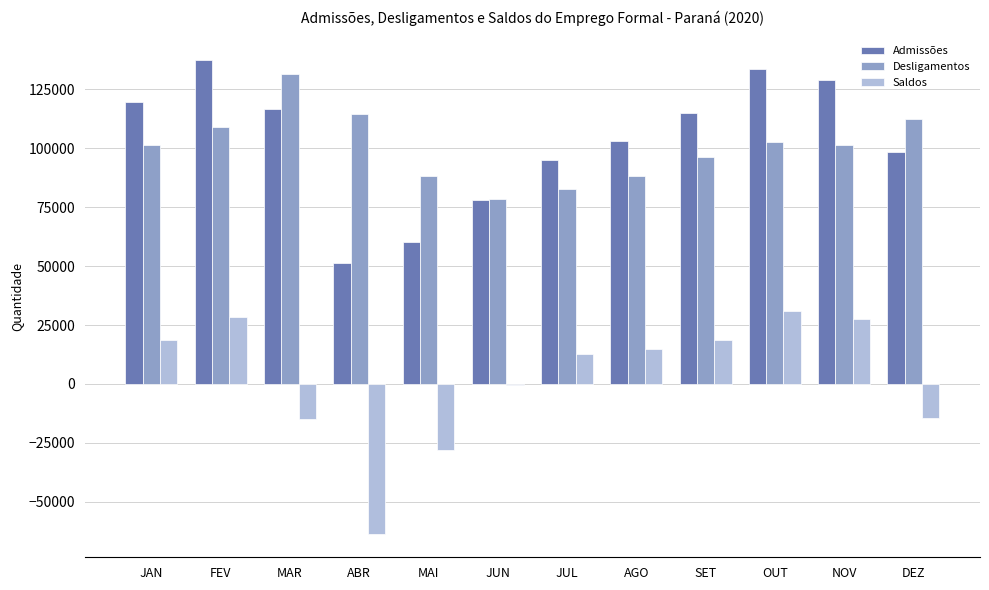

What is the sum of the Saldos values at ABR and AGO?

-48500